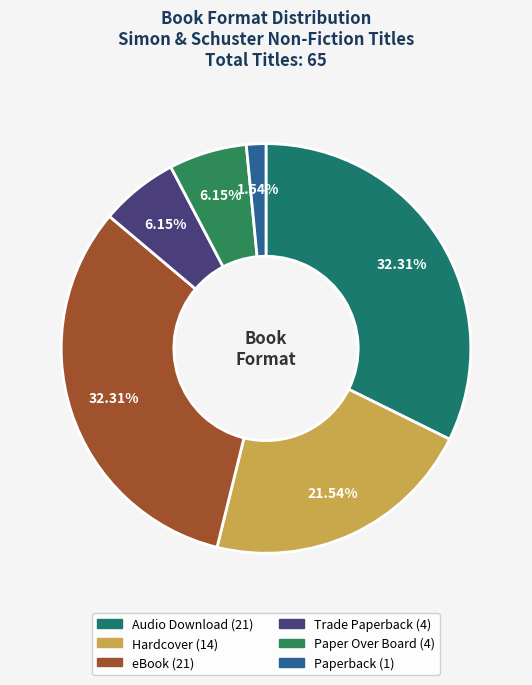

To the nearest percent, what portion does eBook represent?

32%